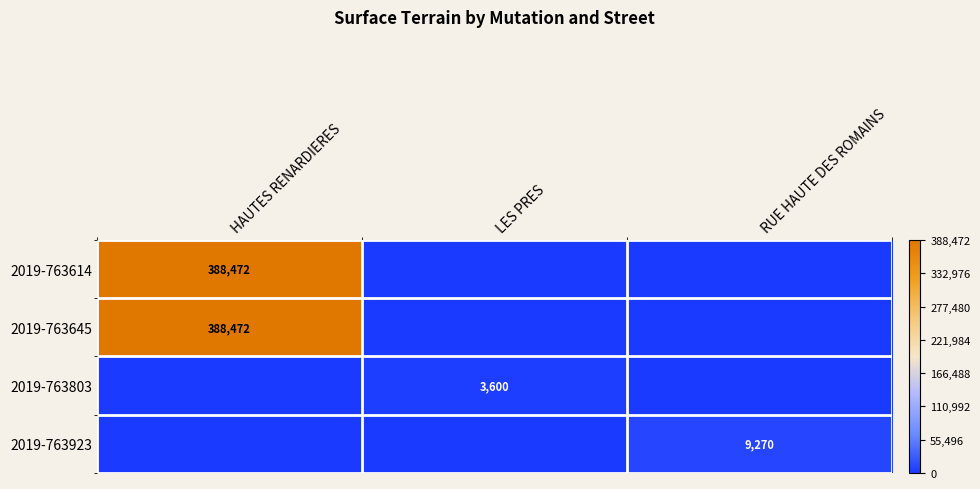

What is the difference between the highest and lowest values at RUE HAUTE DES ROMAINS?

9270